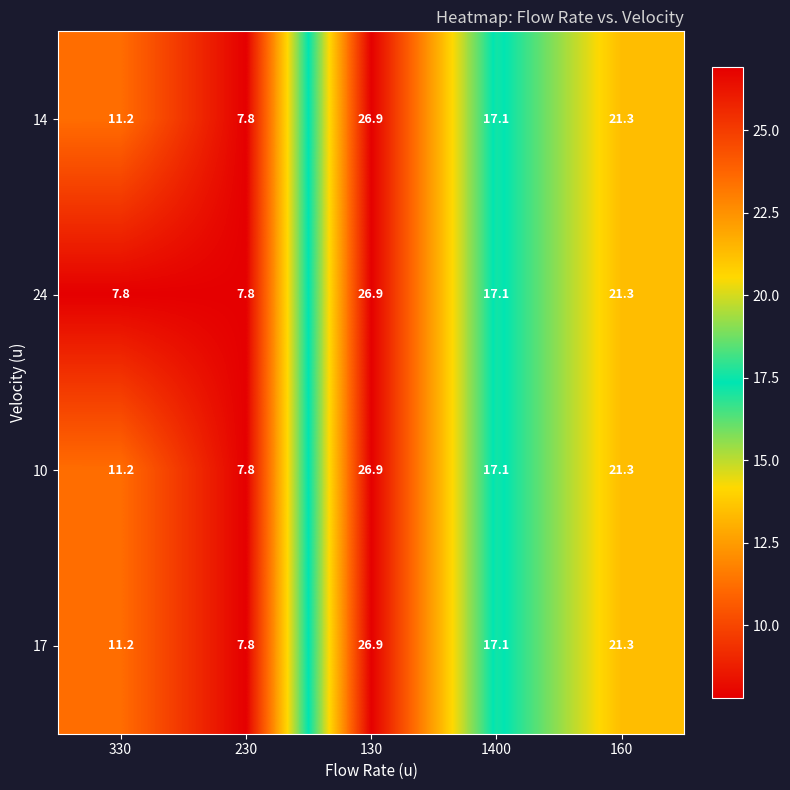

Reading left to right, what are all the values shown in this chart?

14: 11.2	7.8	26.9	17.1	21.3
24: 7.8	7.8	26.9	17.1	21.3
10: 11.2	7.8	26.9	17.1	21.3
17: 11.2	7.8	26.9	17.1	21.3